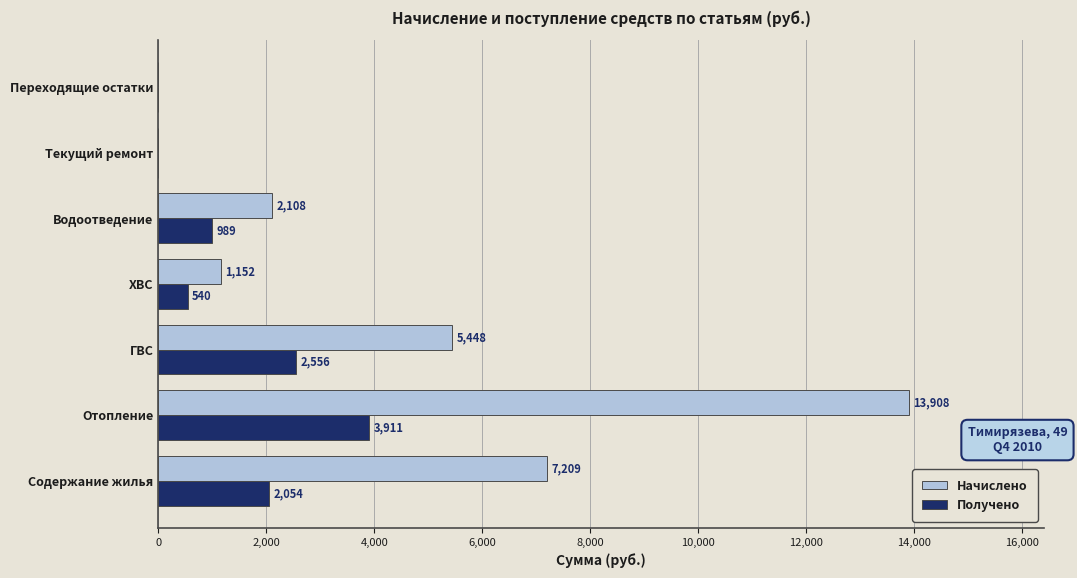

The value of Получено at Текущий ремонт is -1577.5. True or false?

False